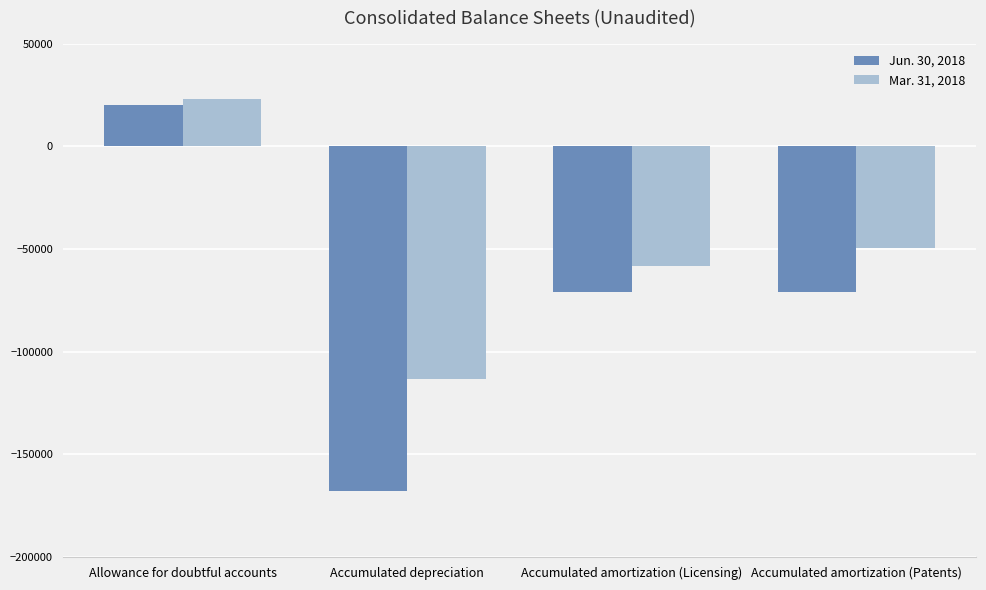

Rank the series at Accumulated amortization (Licensing) from lowest to highest value.

Jun. 30, 2018, Mar. 31, 2018